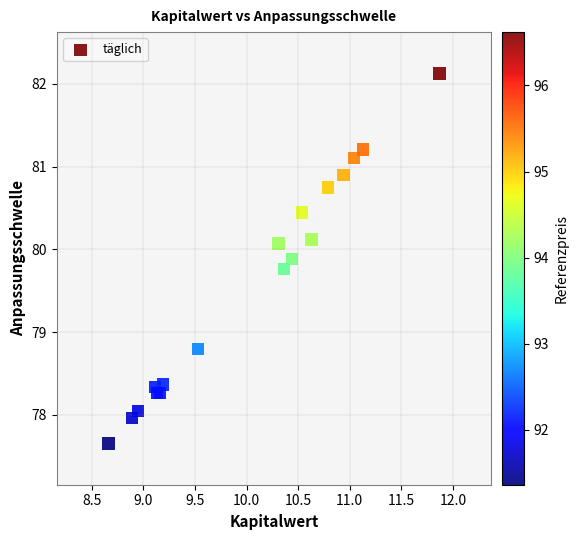

What Y value in the scatter plot is closest to 79?

78.8